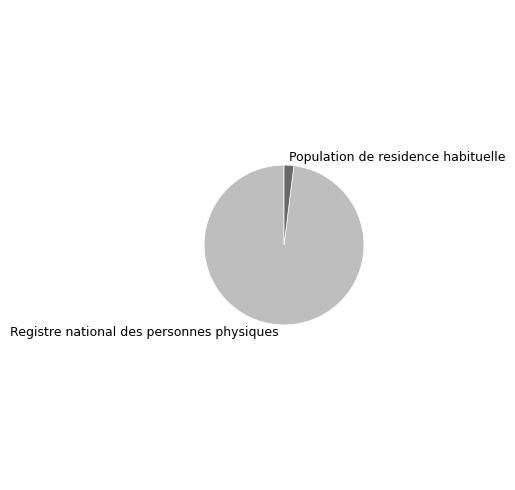

Between Registre national des personnes physiques and Population de residence habituelle, which is larger?

Registre national des personnes physiques